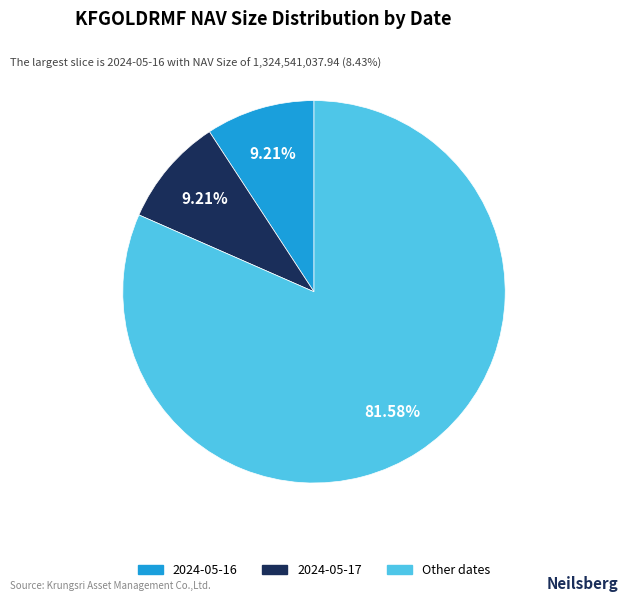

Is there a majority slice in this chart?

Yes